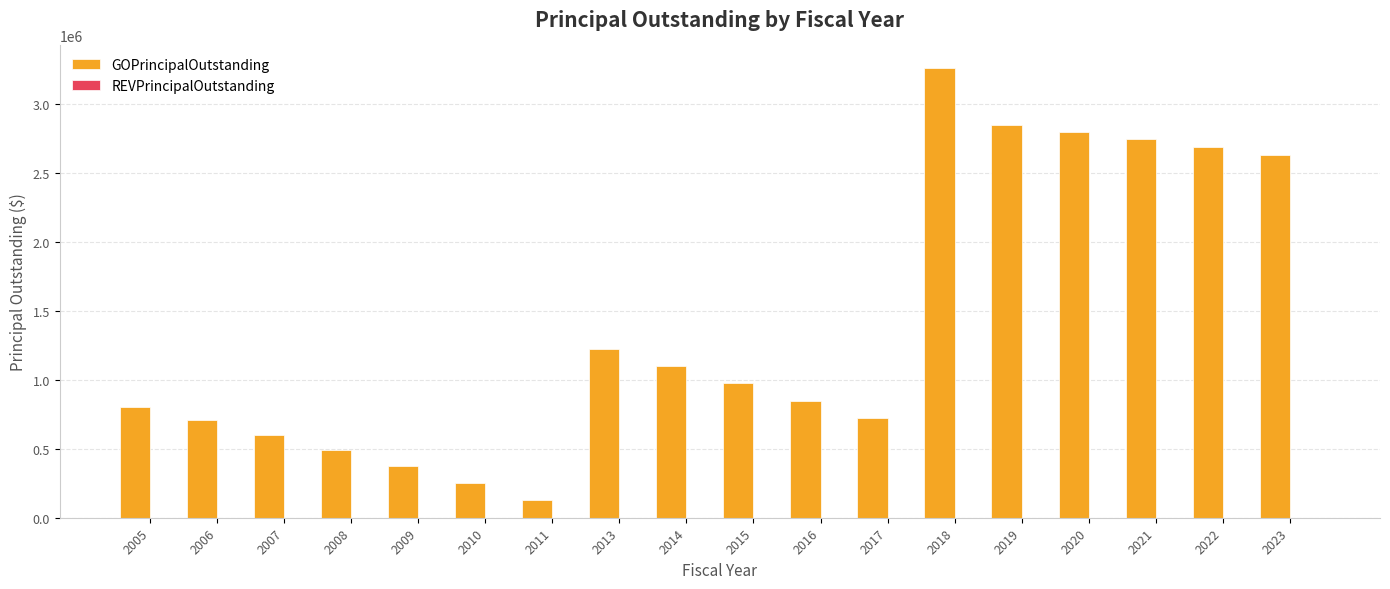

Which has a higher value, 2006 or 2005?

2005